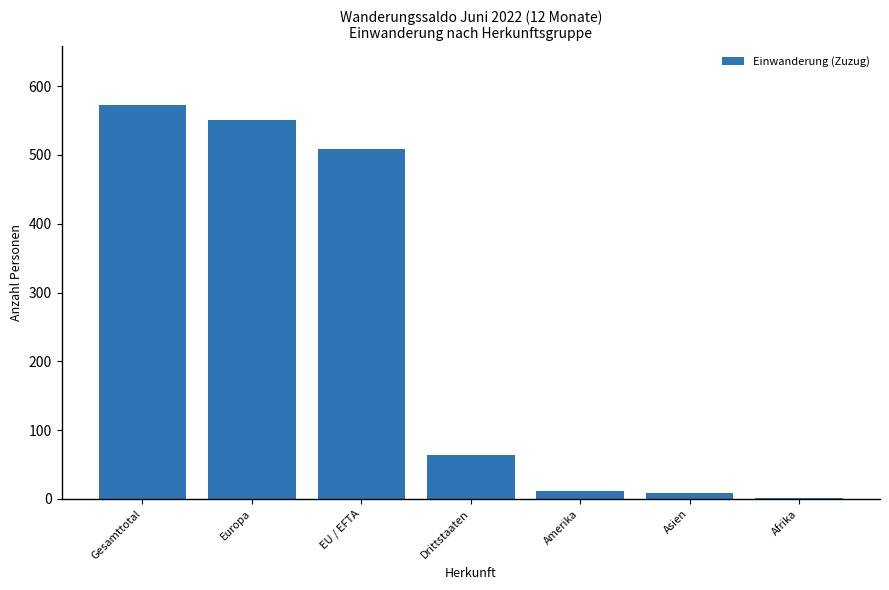

Which has a higher value, Europa or Drittstaaten?

Europa